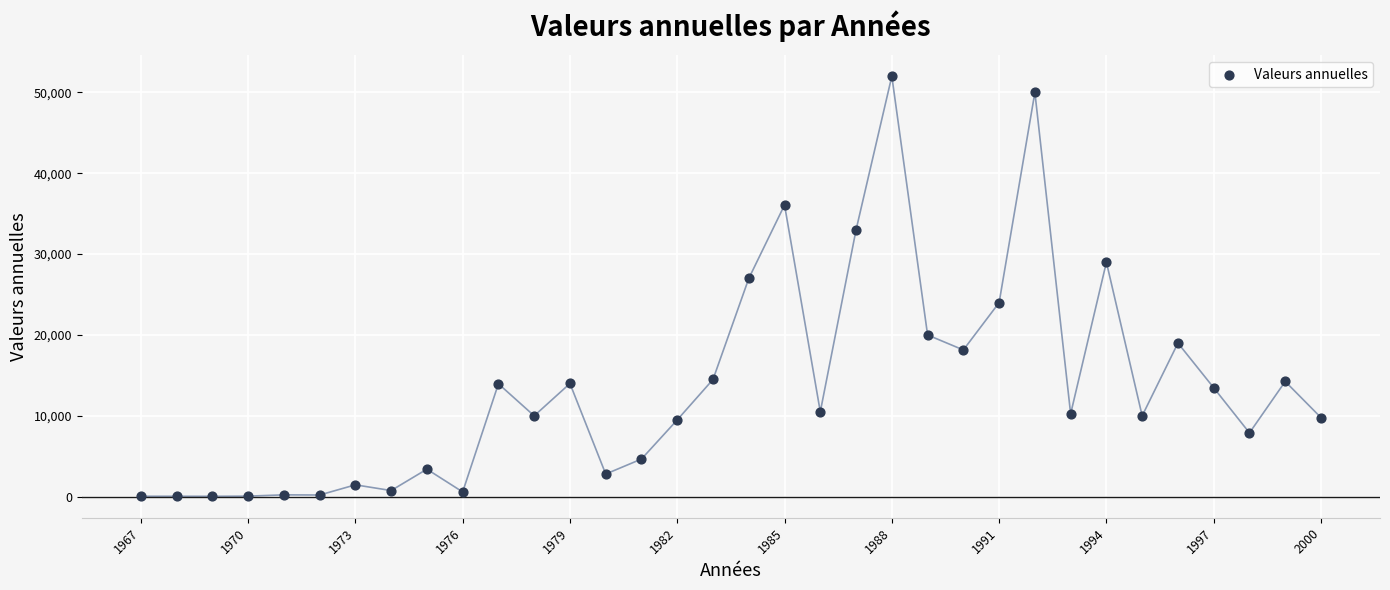

What Y value in the scatter plot is closest to 26024?

26989